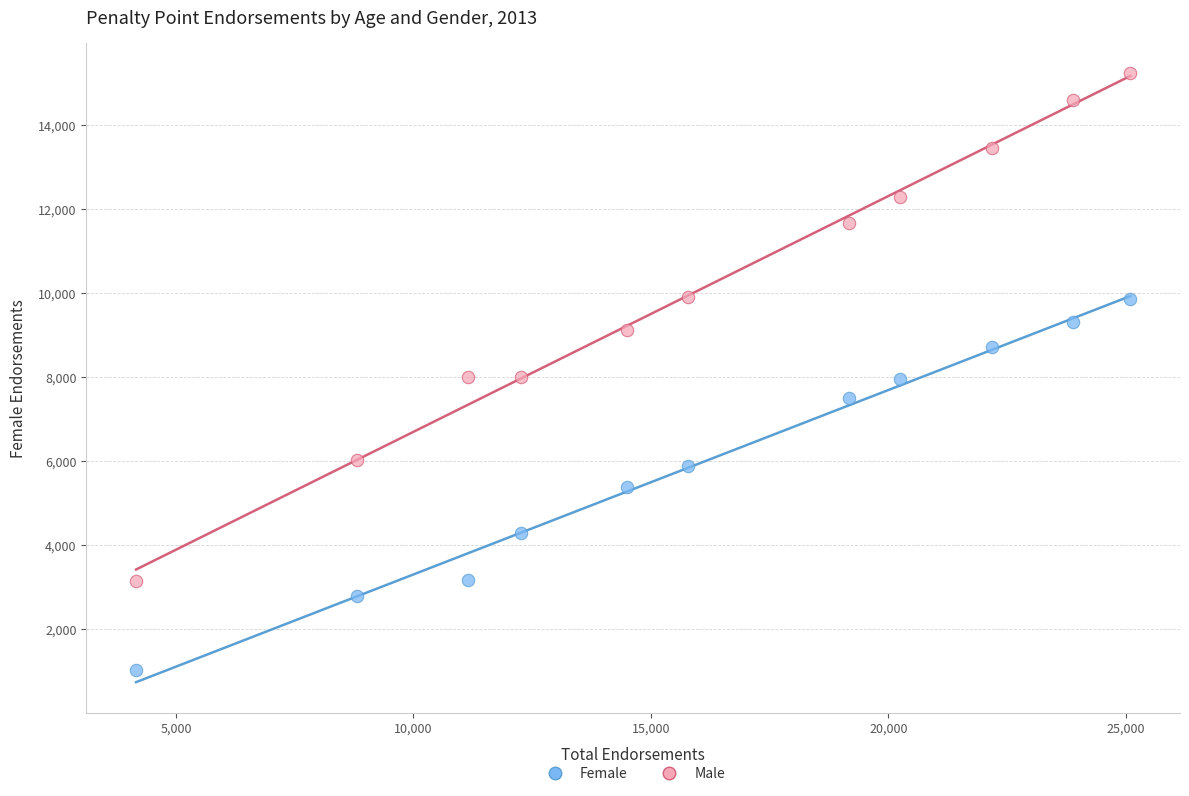

Across all data points, what is the range of X values (max minus min)?

20935